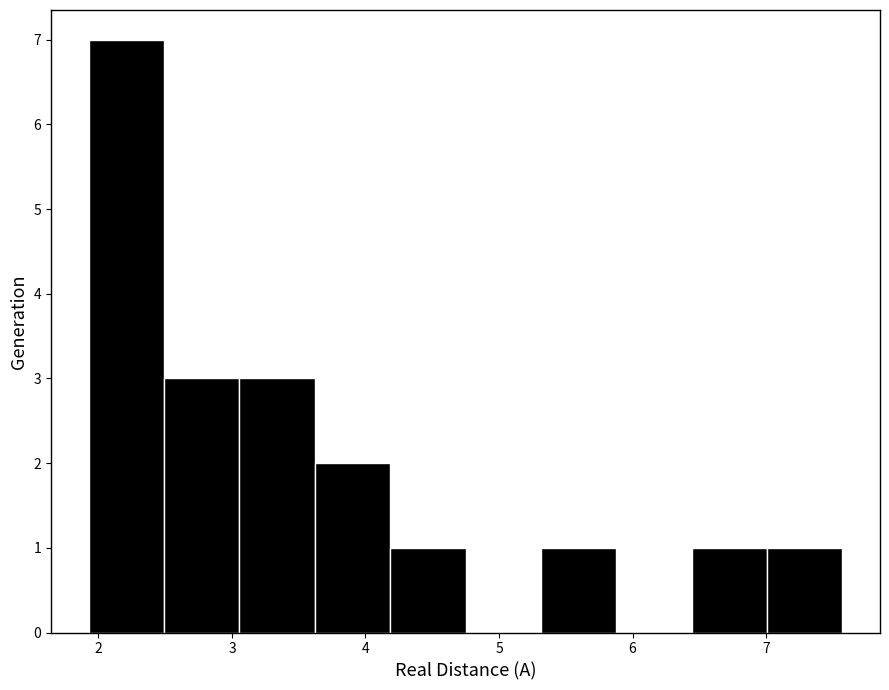

Which range on the x-axis has the tallest bar?

1.9 to 2.5